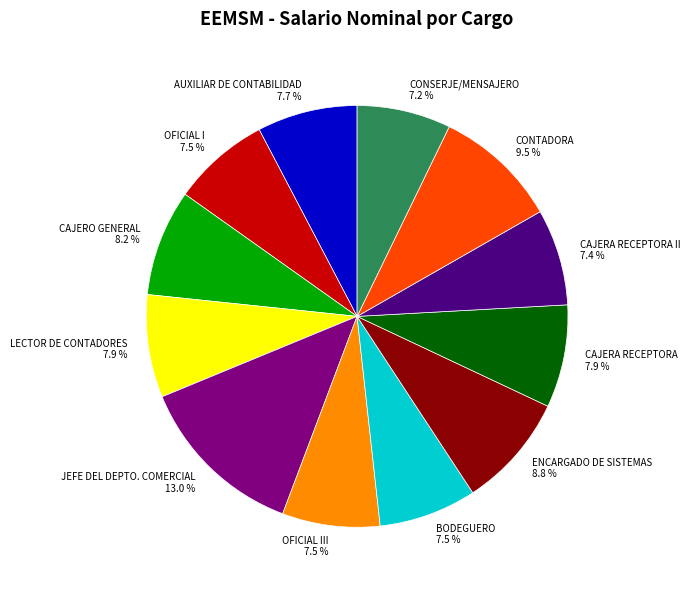

How many slices are in this pie chart?

12